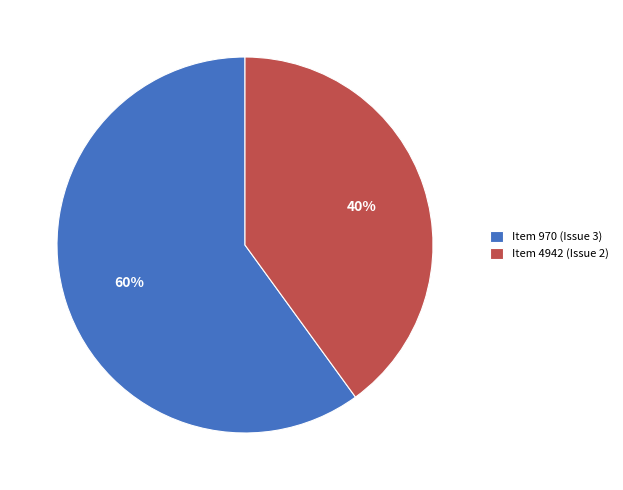

How many segments does this pie chart have?

2